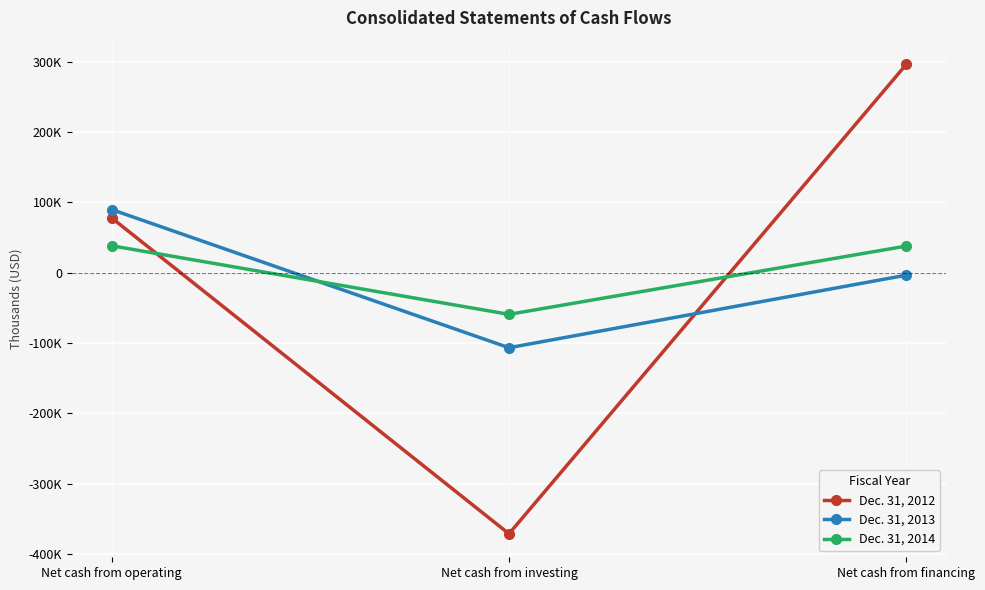

How many Dec. 31, 2013 values are between -106565 and 89871?

3